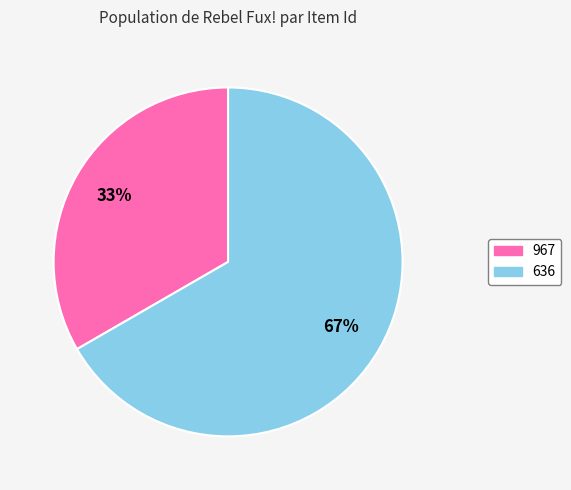

Is it true that 967 is 41% of the pie?

False